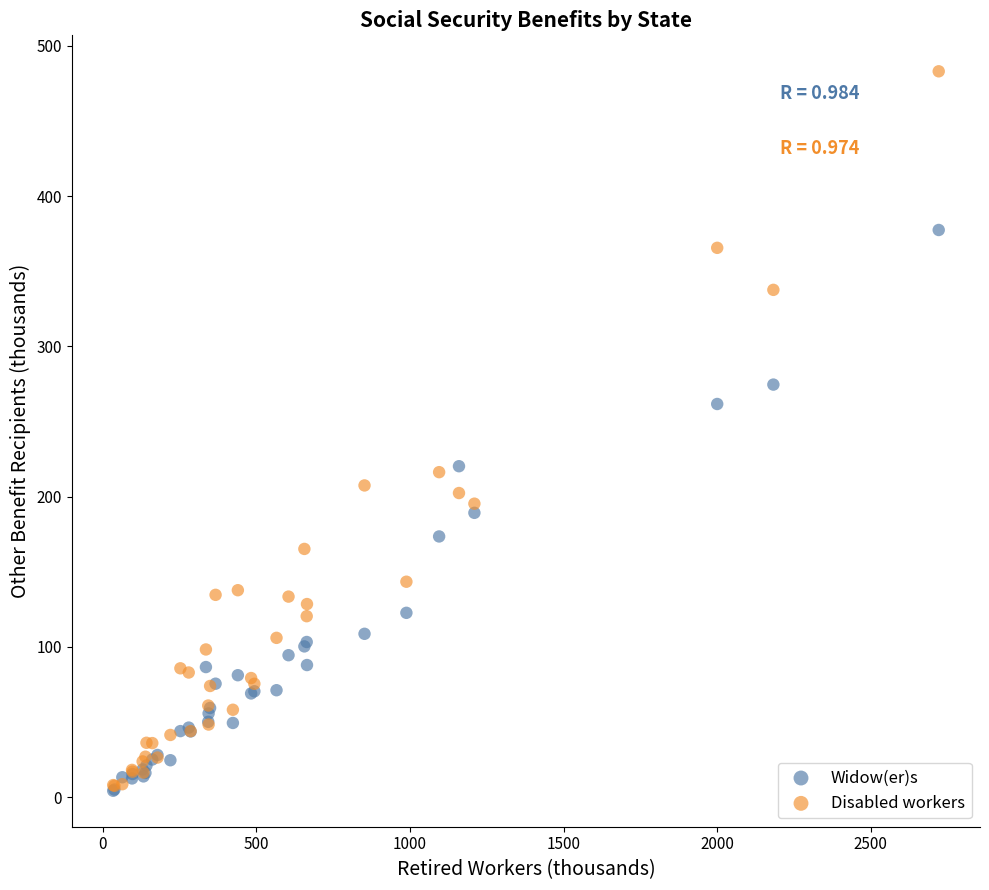

In the Disabled workers series, what Y value is closest to 245?

216.3